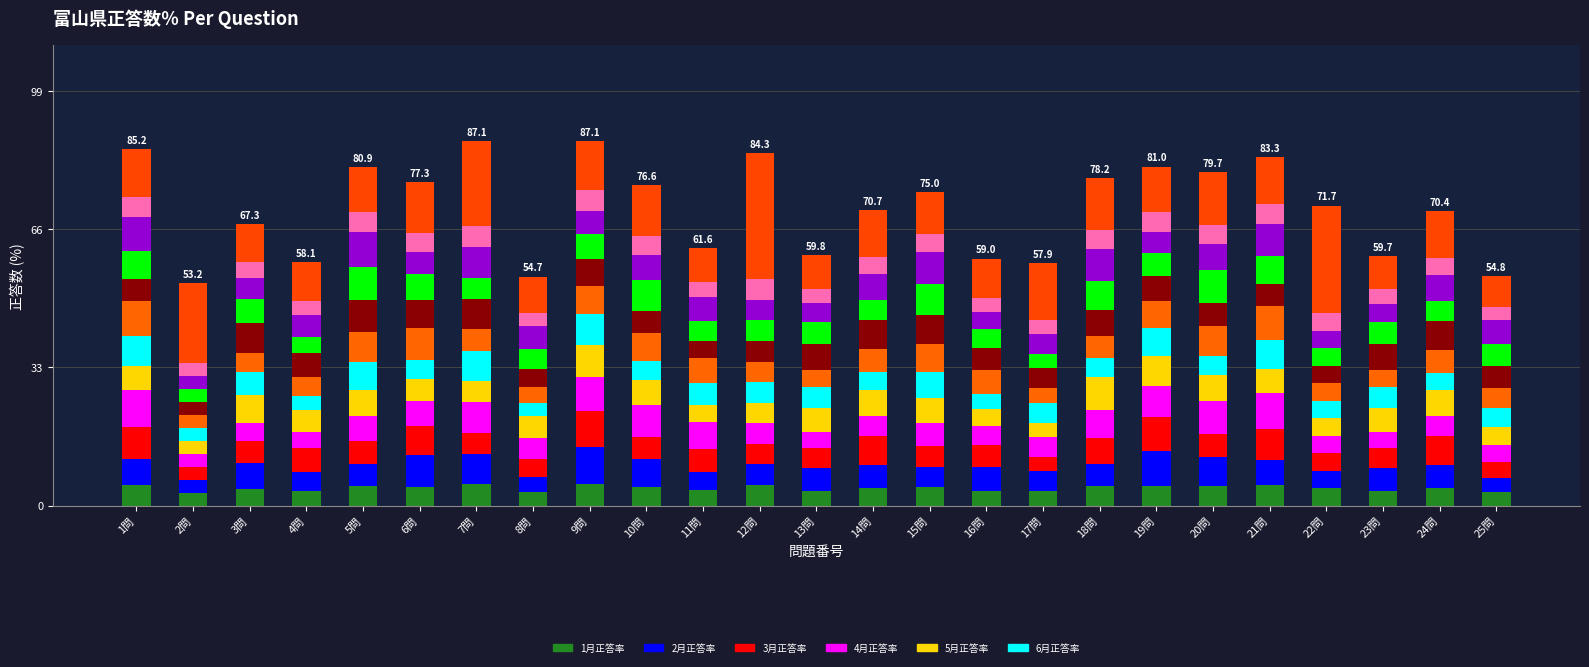

How many data points does each series have?

25